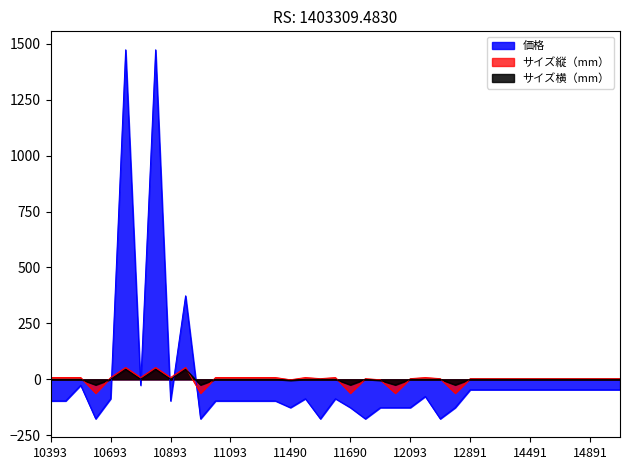

Count the number of categories in the chart.

39